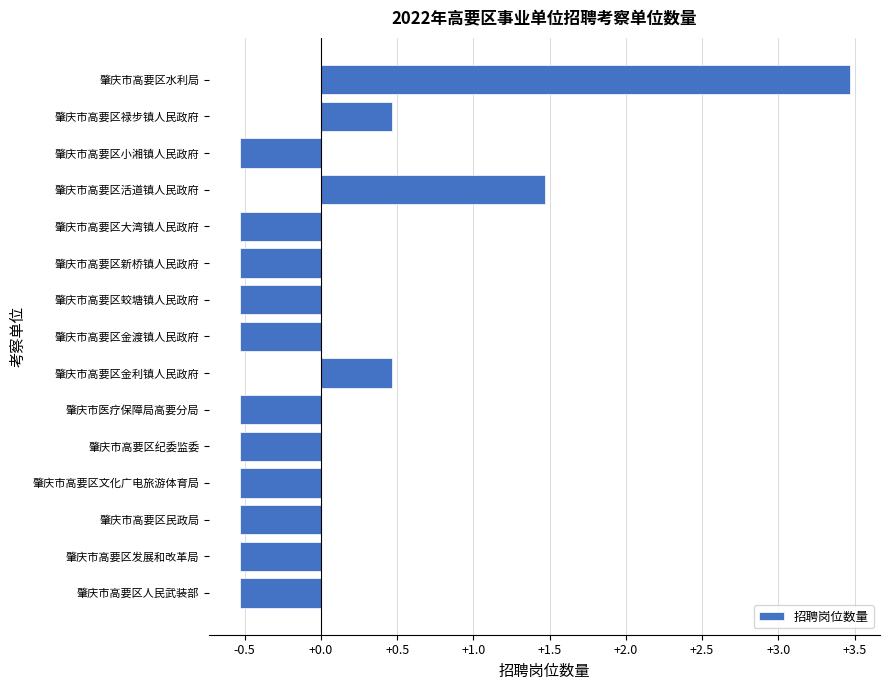

The value at 肇庆市高要区文化广电旅游体育局 is -0.9. True or false?

False